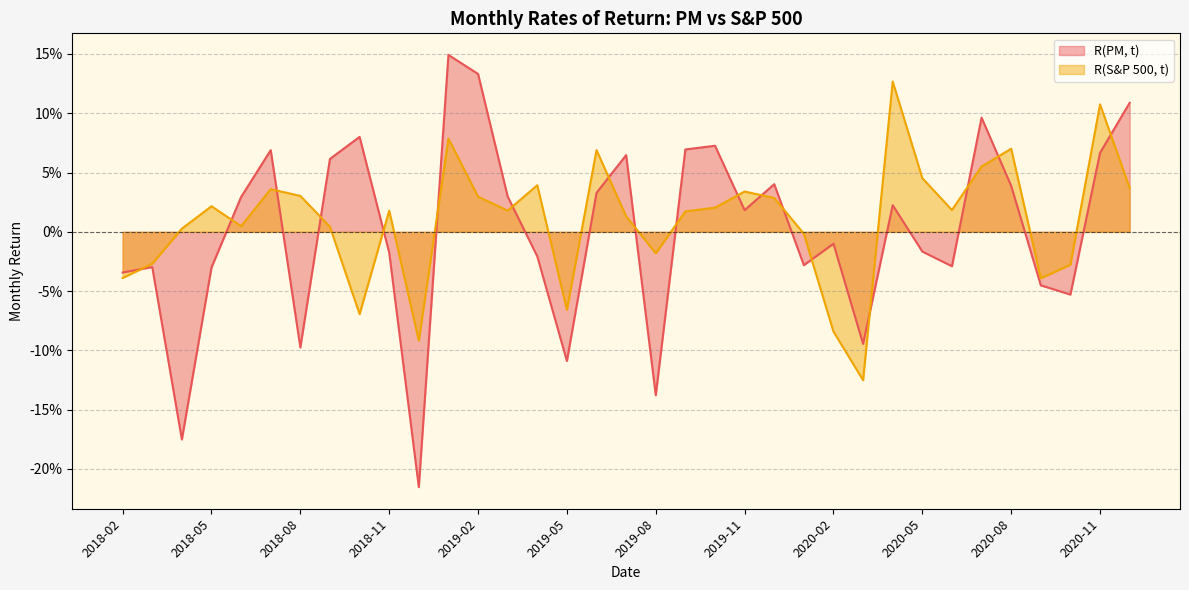

What is the difference between the highest and lowest values at 2020-04?

0.1